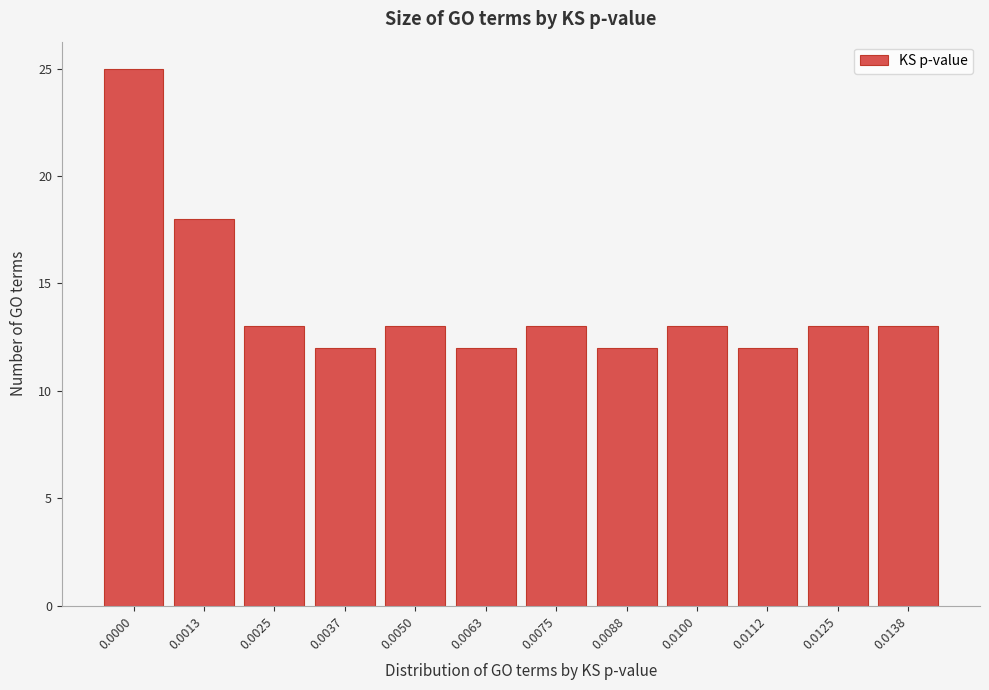

Reading right to left, what are all the values shown in this chart?

13	13	12	13	12	13	12	13	12	13	18	25